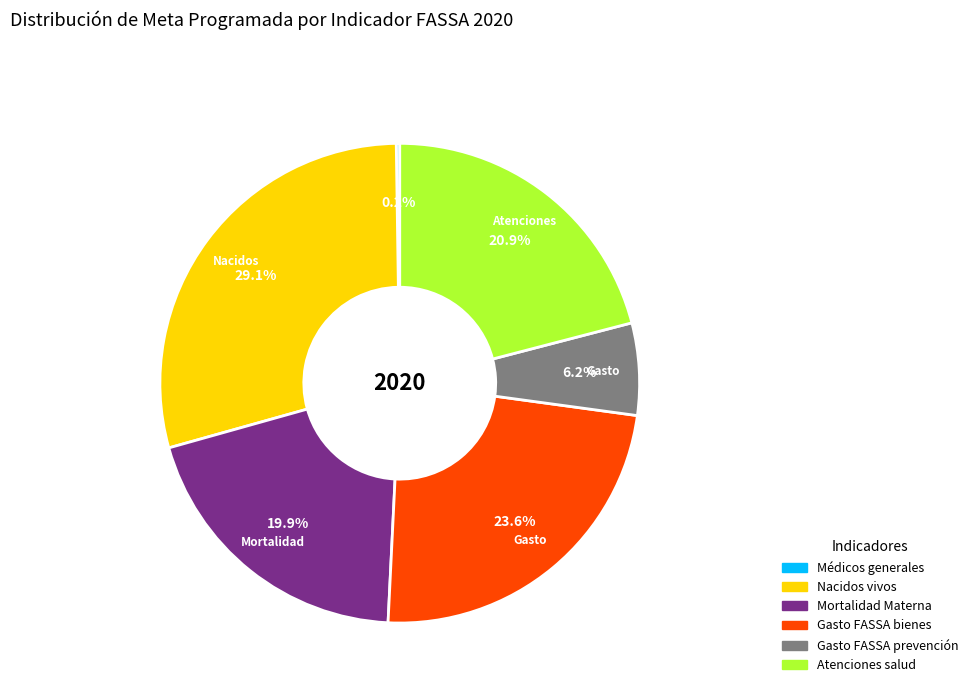

Is there a majority slice in this chart?

No